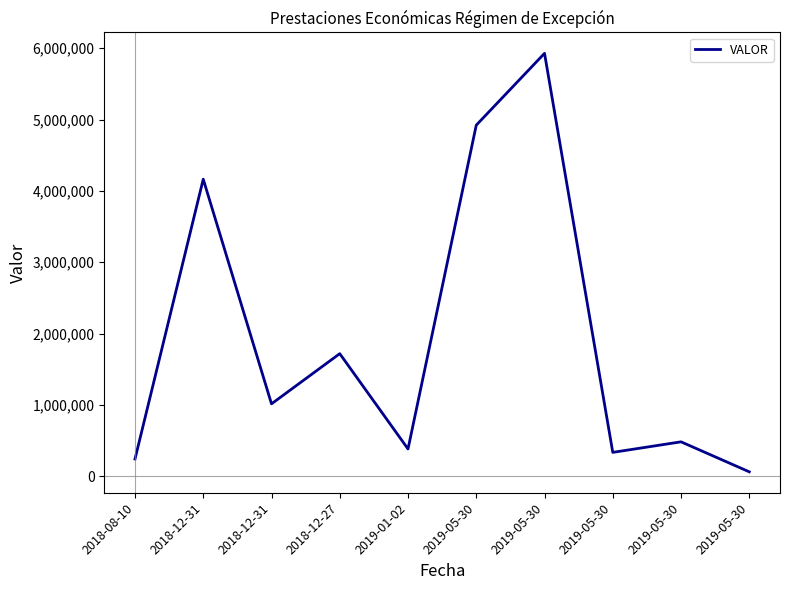

What is the value of the 1st point from the left?

242217